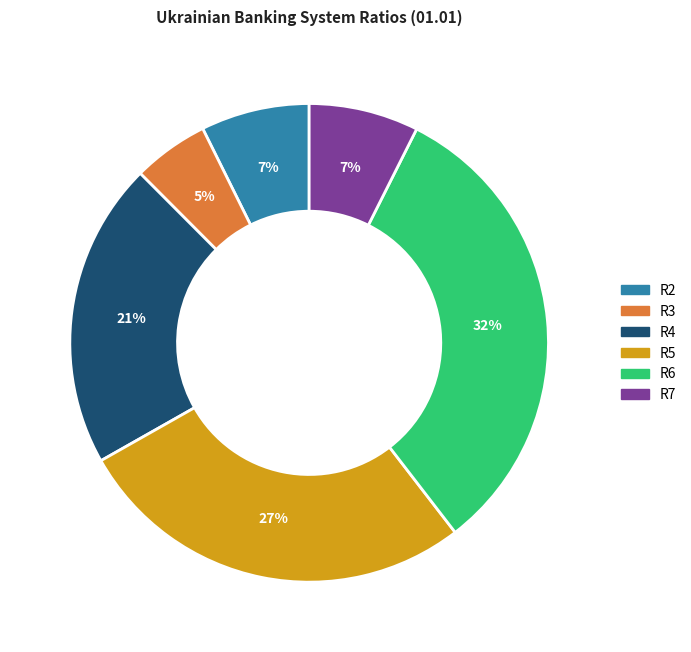

How many slices are in this pie chart?

6